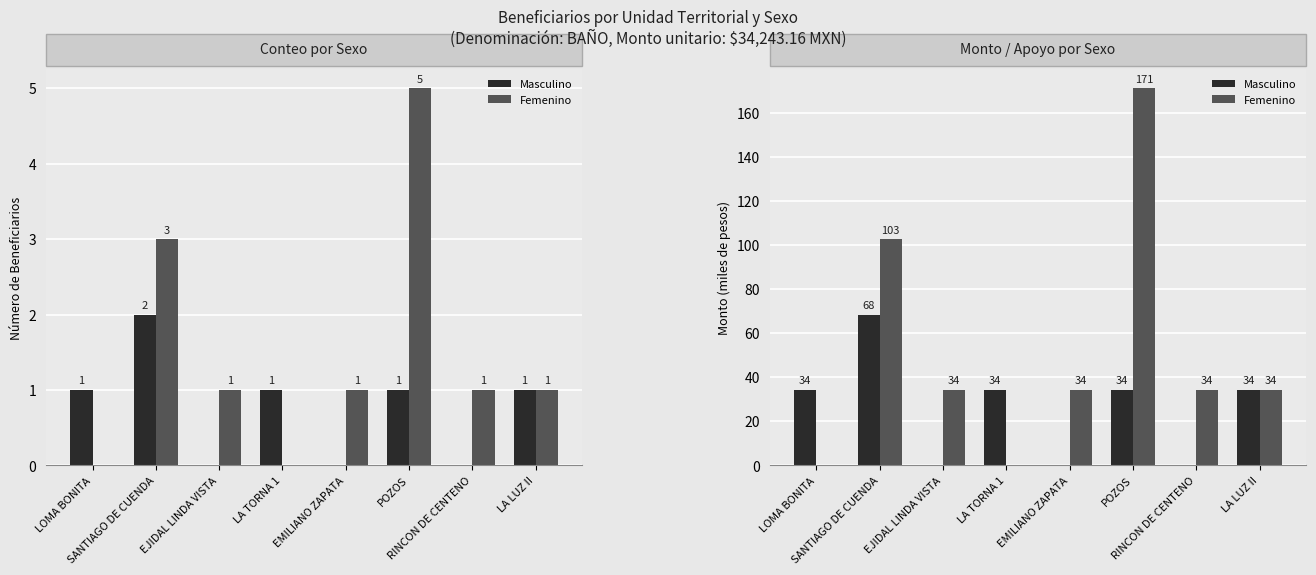

What is the difference between the second highest and second lowest values in the Femenino series?

102.7